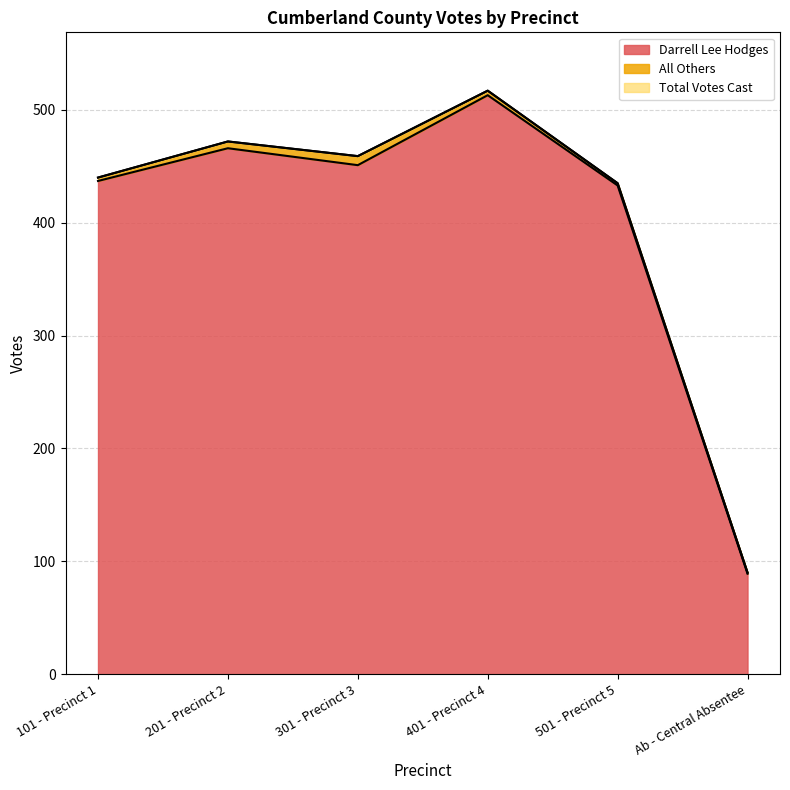

What is the total value across all series at 401 - Precinct 4?

1030